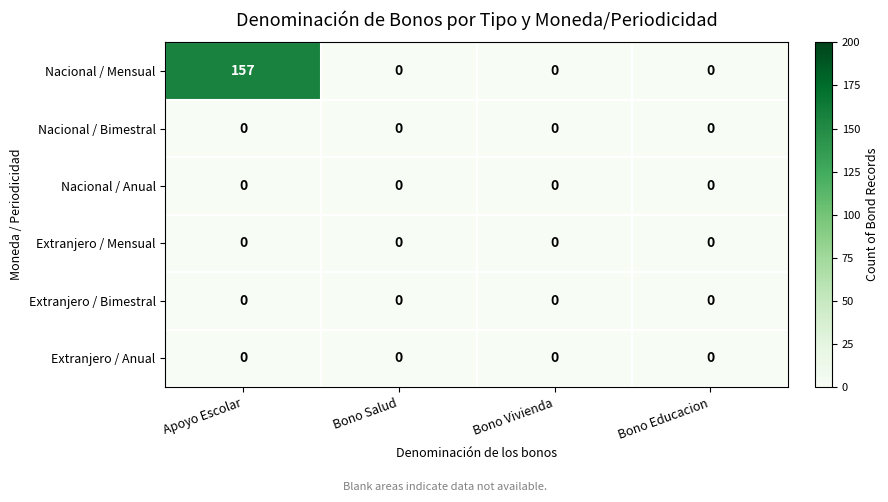

At which category is the sum across all series the highest?

Apoyo Escolar